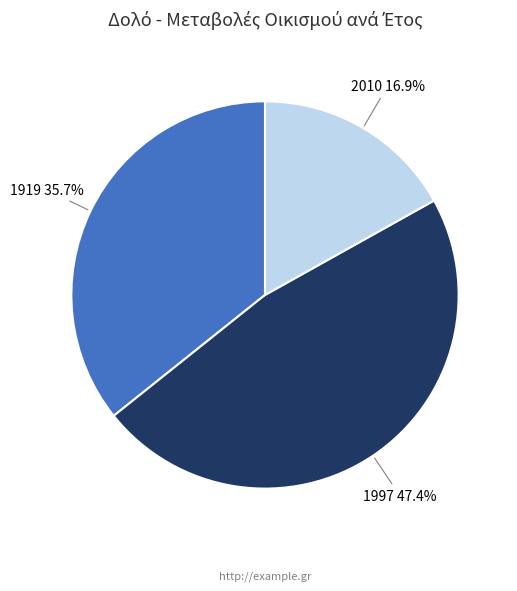

To the nearest percent, what is the average slice percentage?

33%